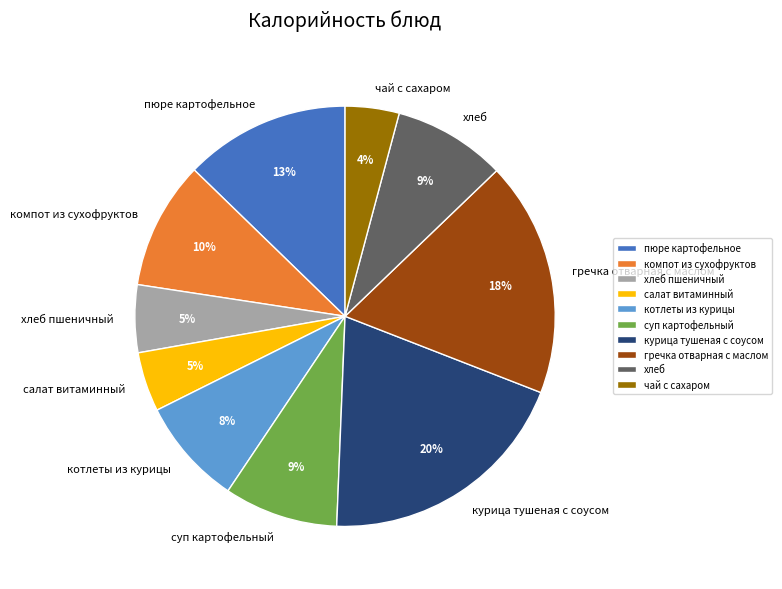

What is the largest slice in the pie chart?

курица тушеная с соусом